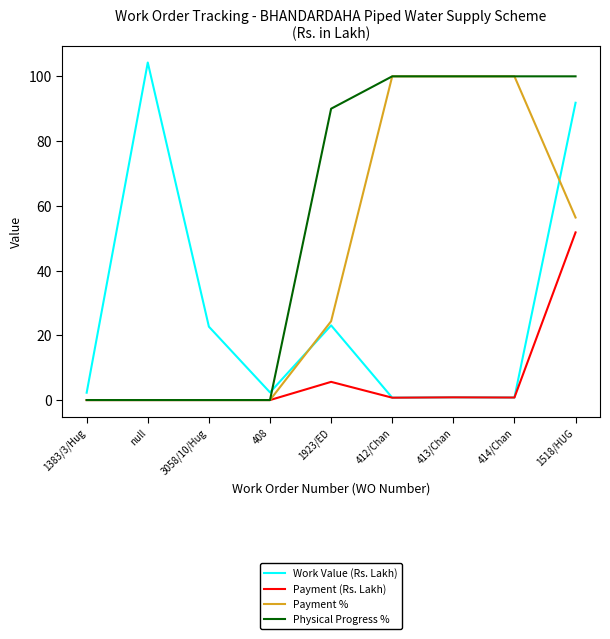

How many times do Work Value (Rs. Lakh) and Payment % cross each other?

2